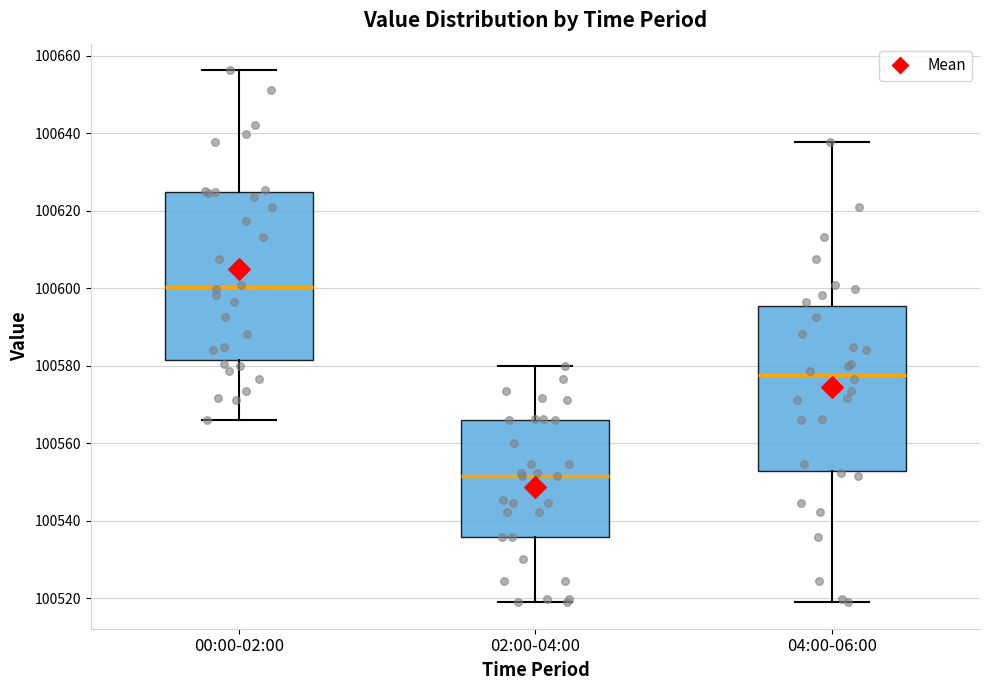

Where is the lower edge of the box for 04:00-06:00 on the y-axis? The values are not printed on the chart, so give them approximately, as read against the axis.

100552